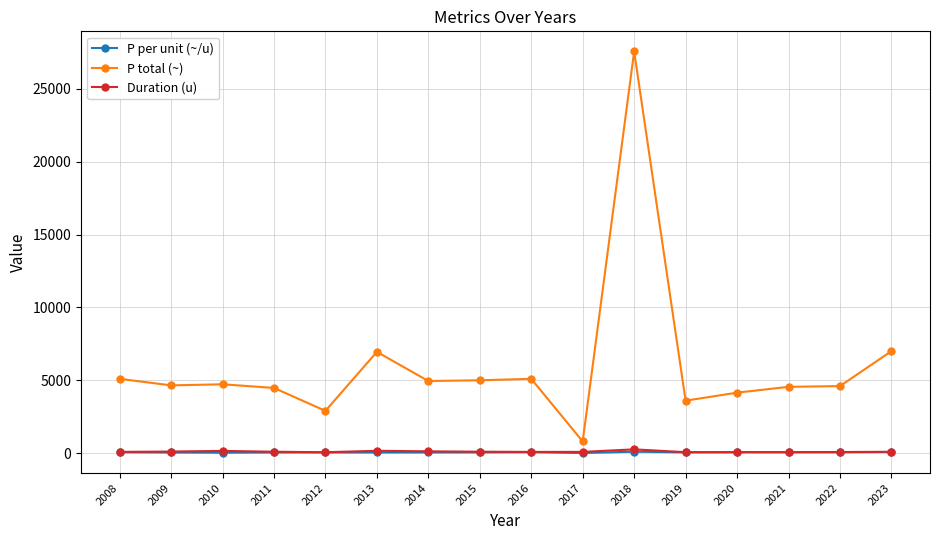

What is the smallest value displayed?

9.4